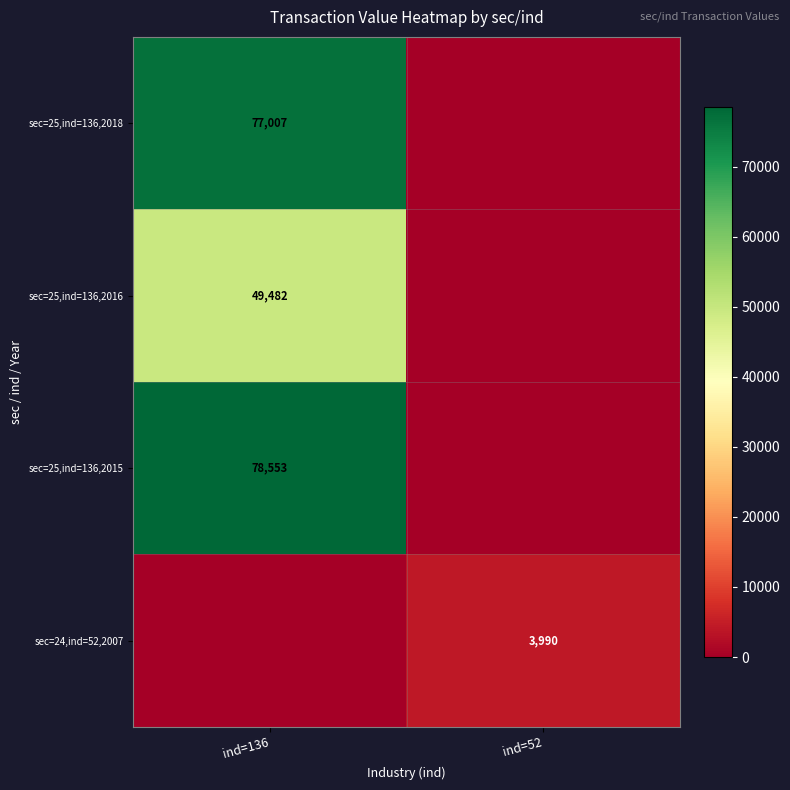

Which series has the largest range (max minus min)?

sec=25,ind=136,2015